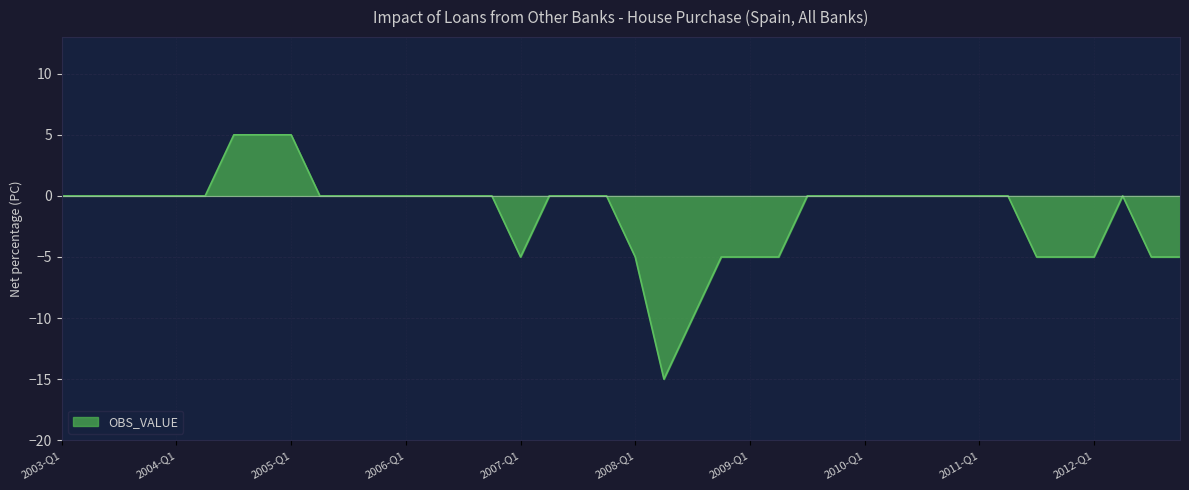

What is the smallest value displayed?

-15